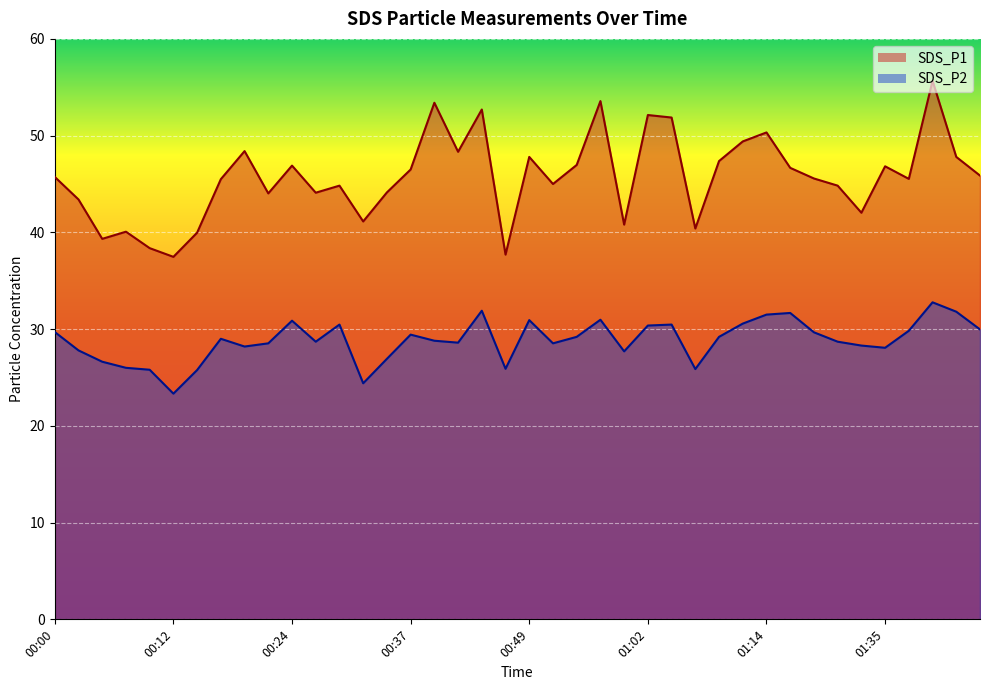

In SDS_P2, how many points are higher than both neighbors (excluding endpoints)?

10